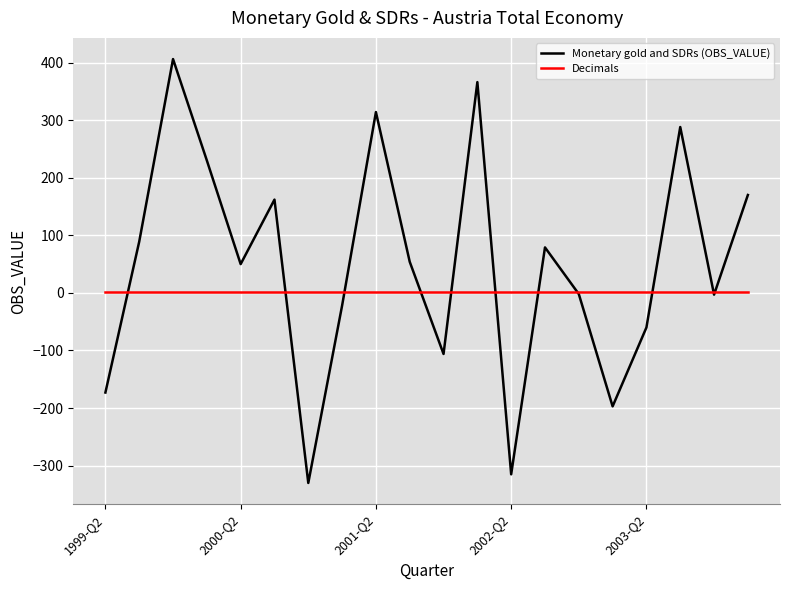

Which series has the largest total across all categories?

Monetary gold and SDRs (OBS_VALUE)